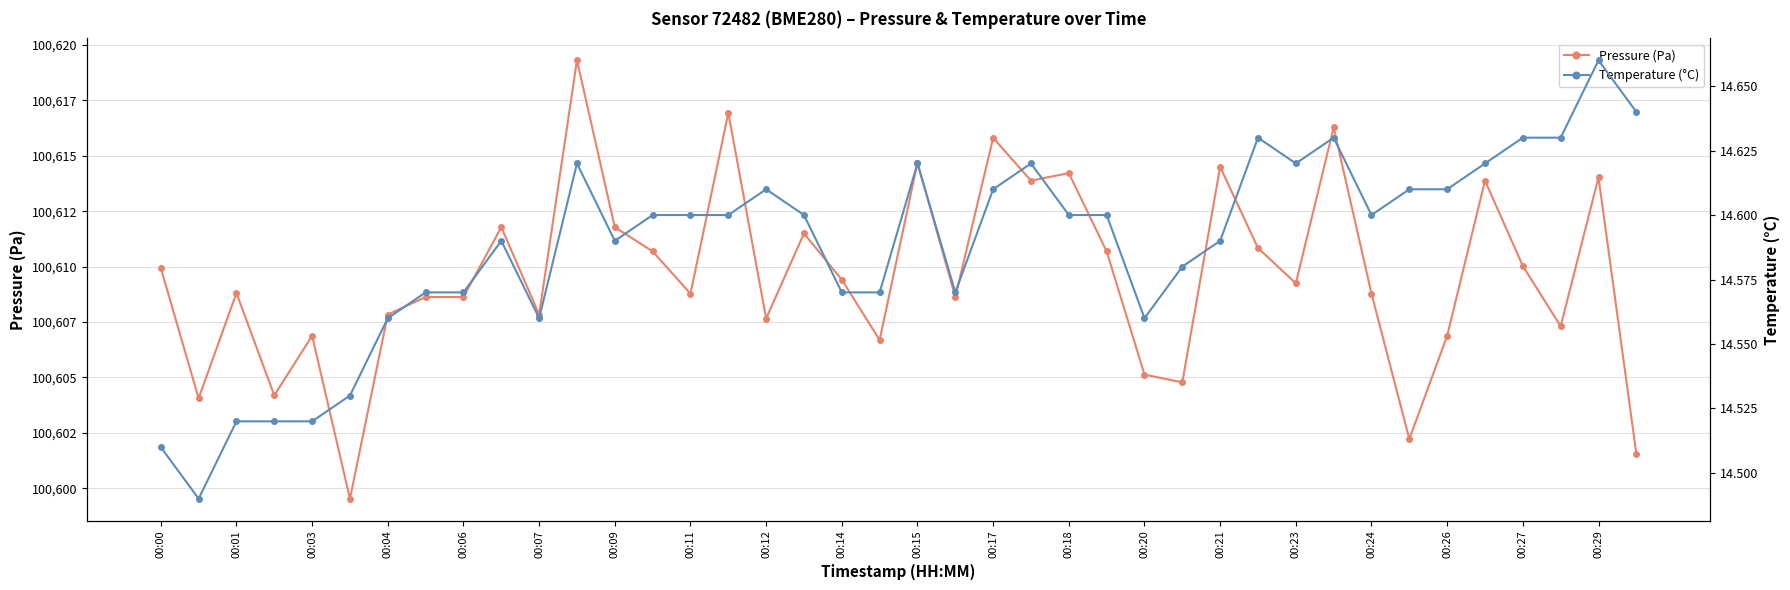

List the series in order of their overall mean, lowest first.

Temperature (°C), Pressure (Pa)